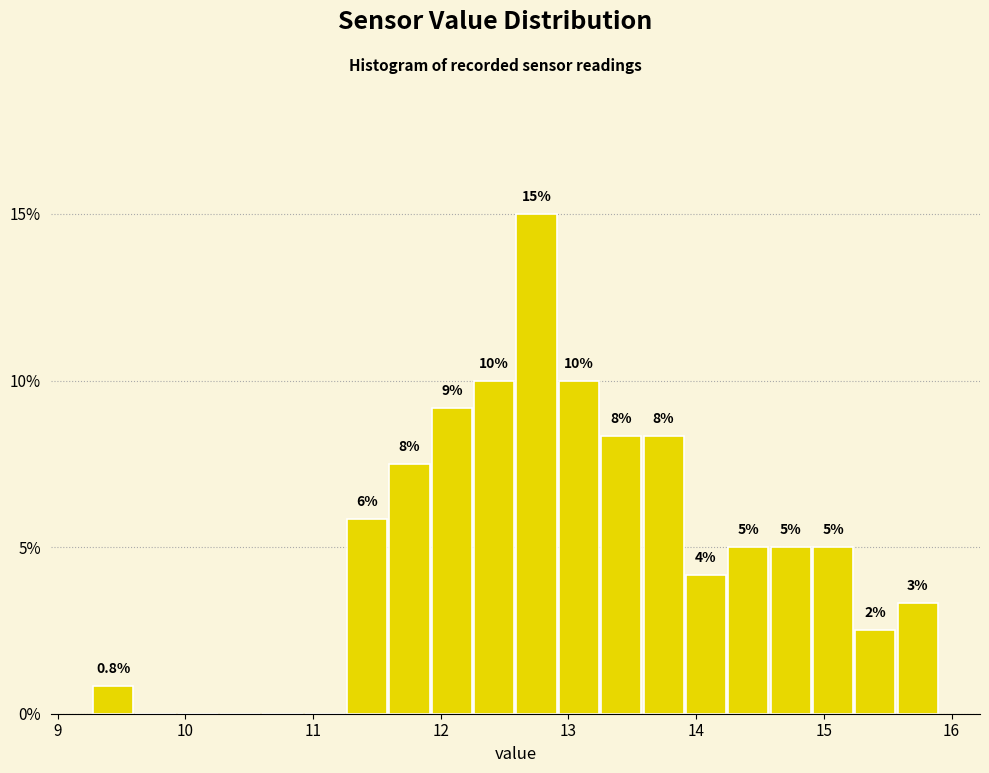

Read against the x-axis, roughly where is the centre of the tallest bar?

12.8